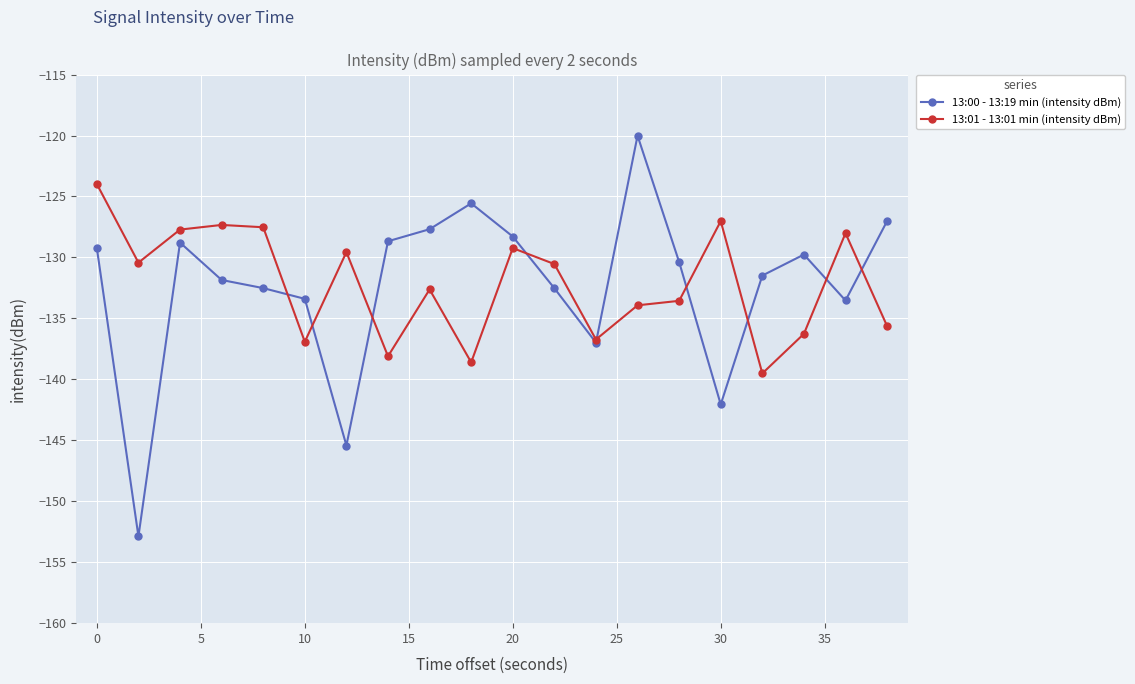

What is the value of the 13:00 - 13:19 min (intensity dBm) point at the 5th from the left?

-132.5